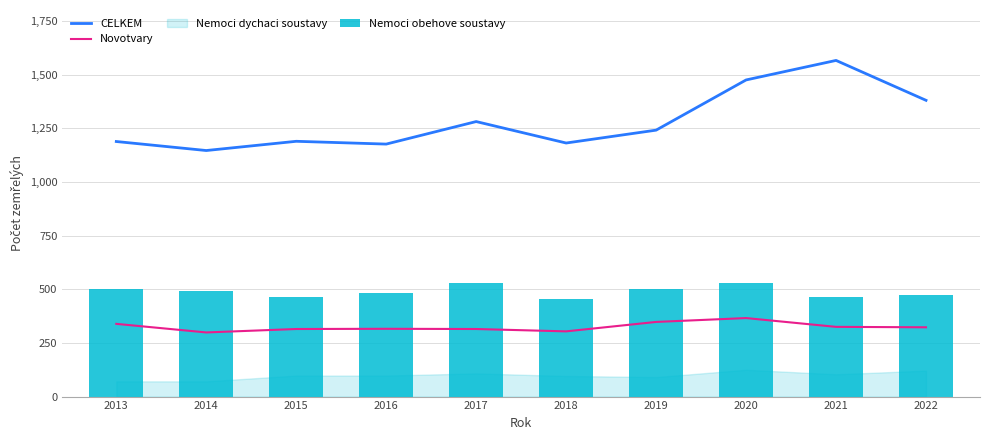

At which category is the sum across all series the highest?

2020